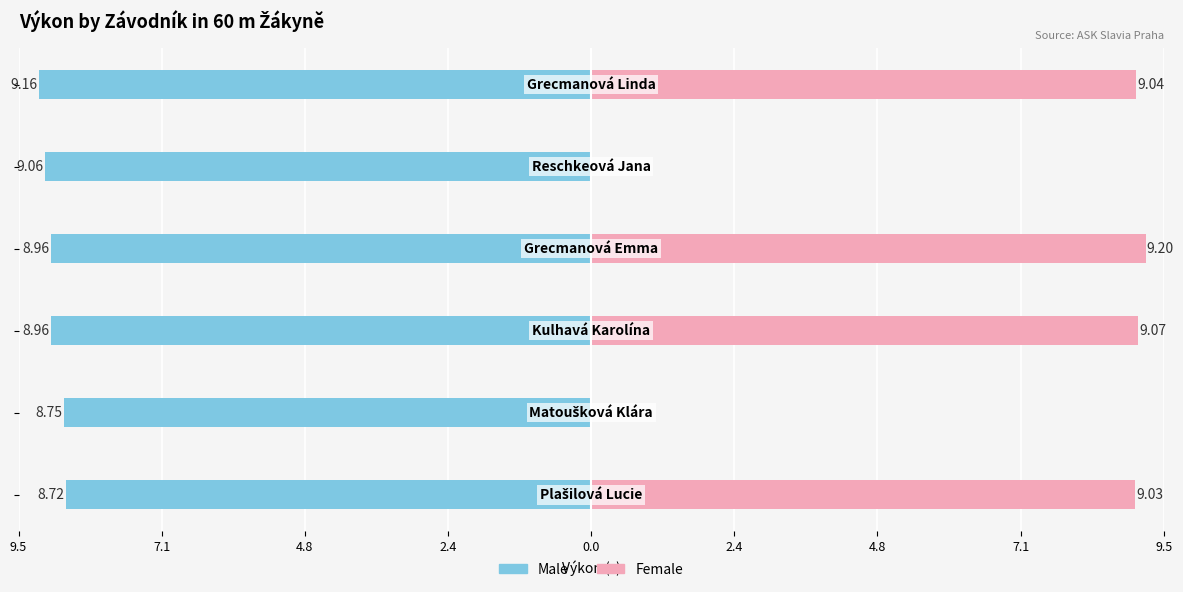

Reading left to right, transcribe all the data shown in this chart.

Male: -8.7	-8.8	-9.0	-9.0	-9.1	-9.2
Female: 9.0	0.0	9.1	9.2	0.0	9.0